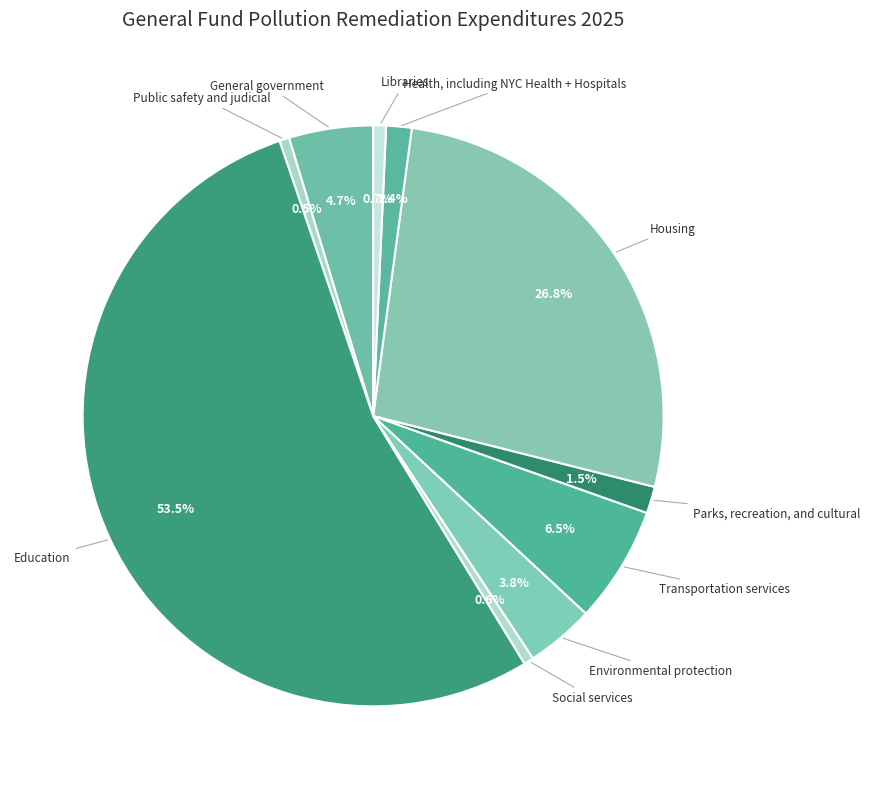

To the nearest percent, what is the average slice percentage?

10%